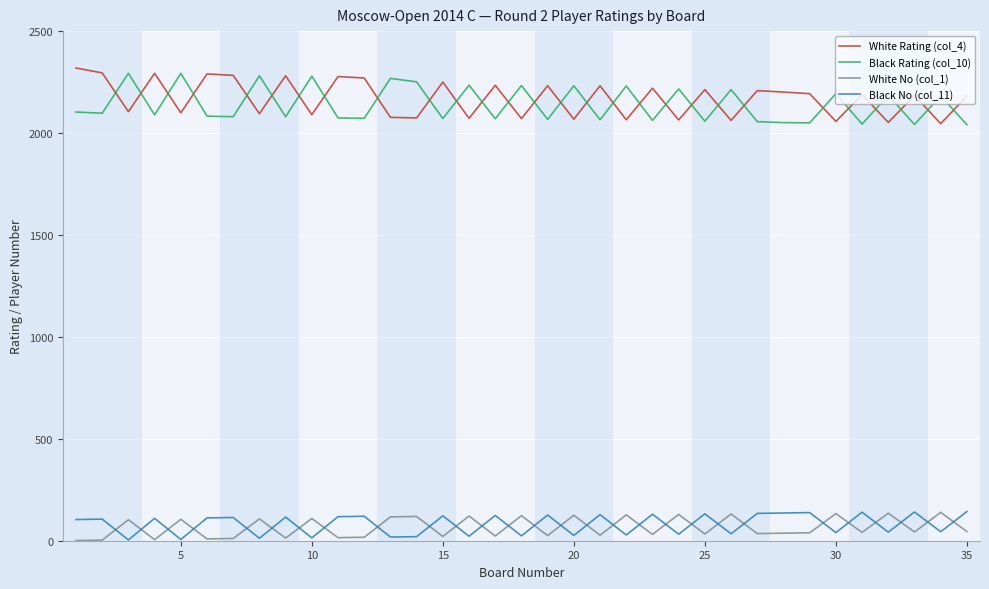

True or false: Black No (col_11) and Black Rating (col_10) cross at least once.

False